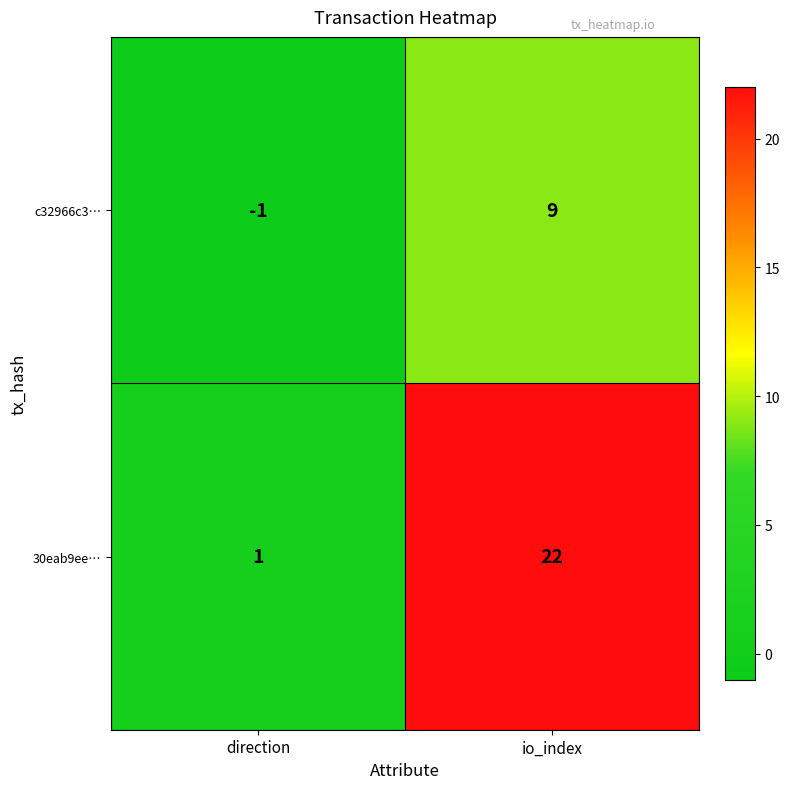

Where is 30eab9ee… nearest to the value 11?

direction